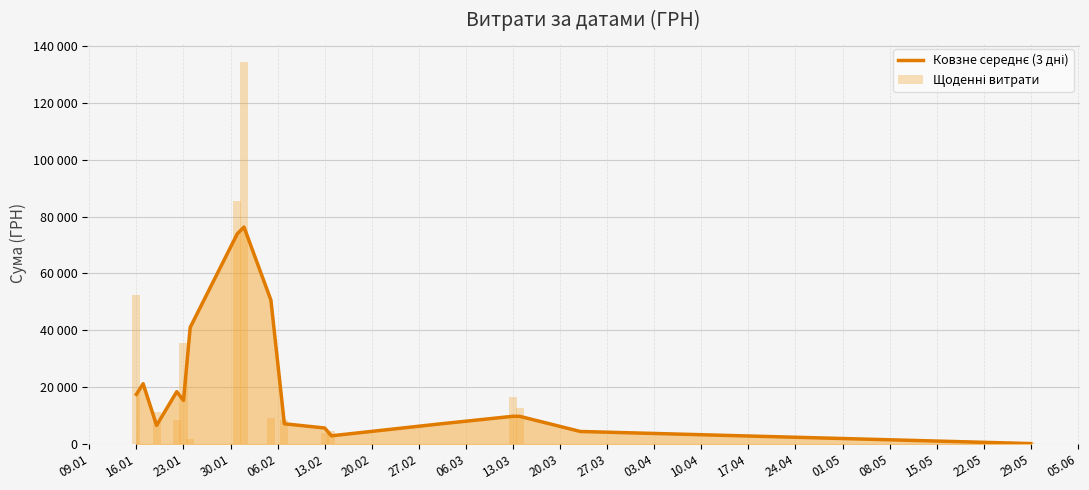

How many bars are there in total?

34